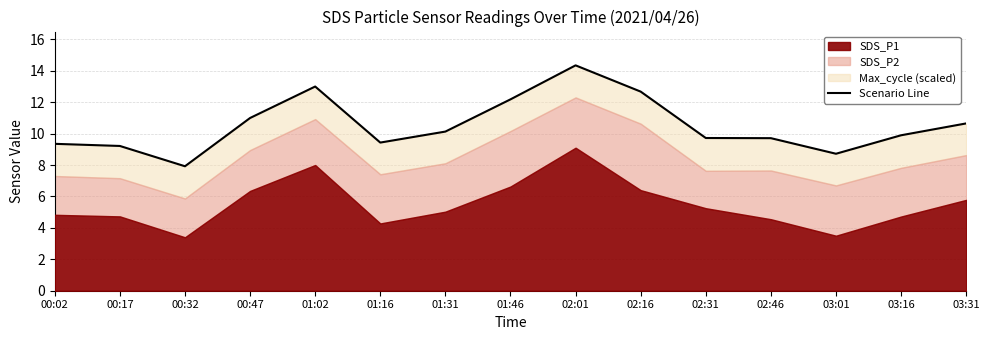

What value does the data have at 03:16?

9.9